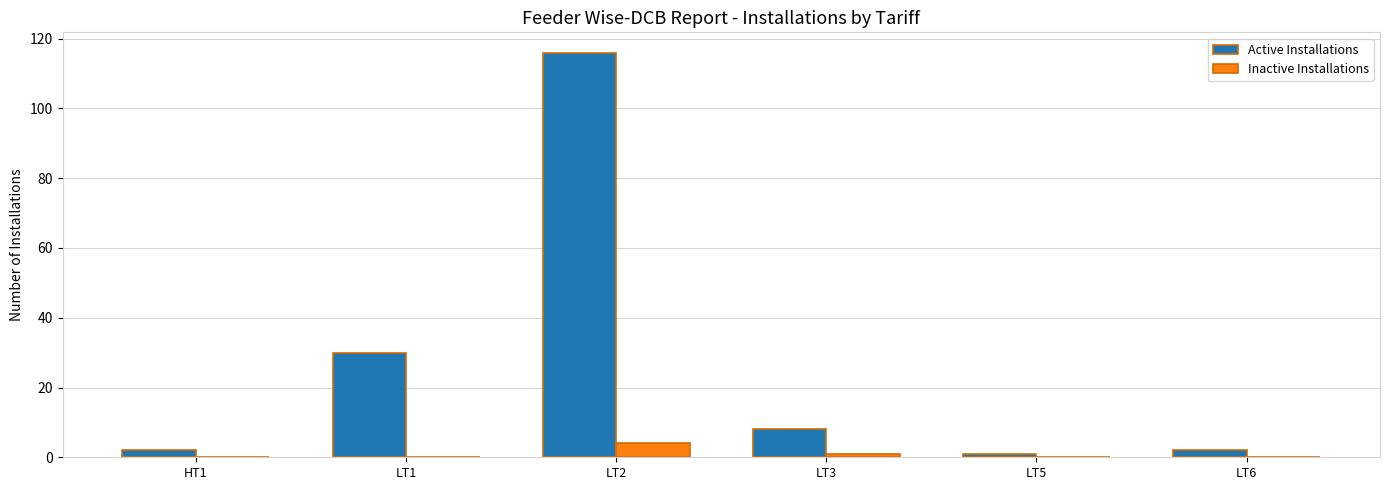

The Inactive Installations series shows 0 at HT1. True or false?

True